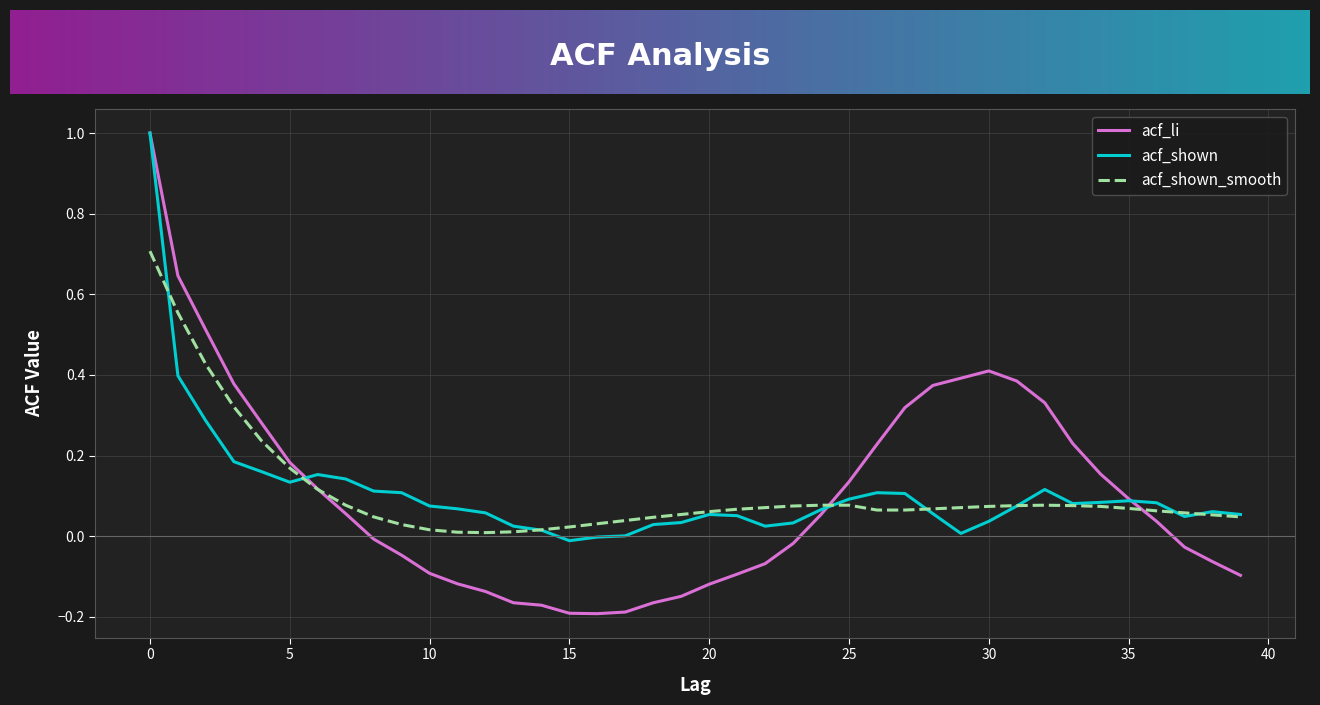

Which series has the widest spread of values?

acf_li